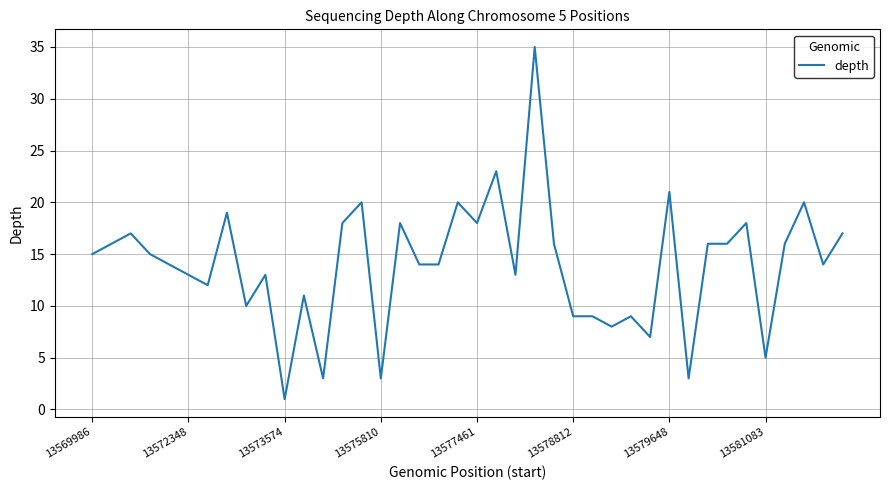

What is the greatest value displayed?

35